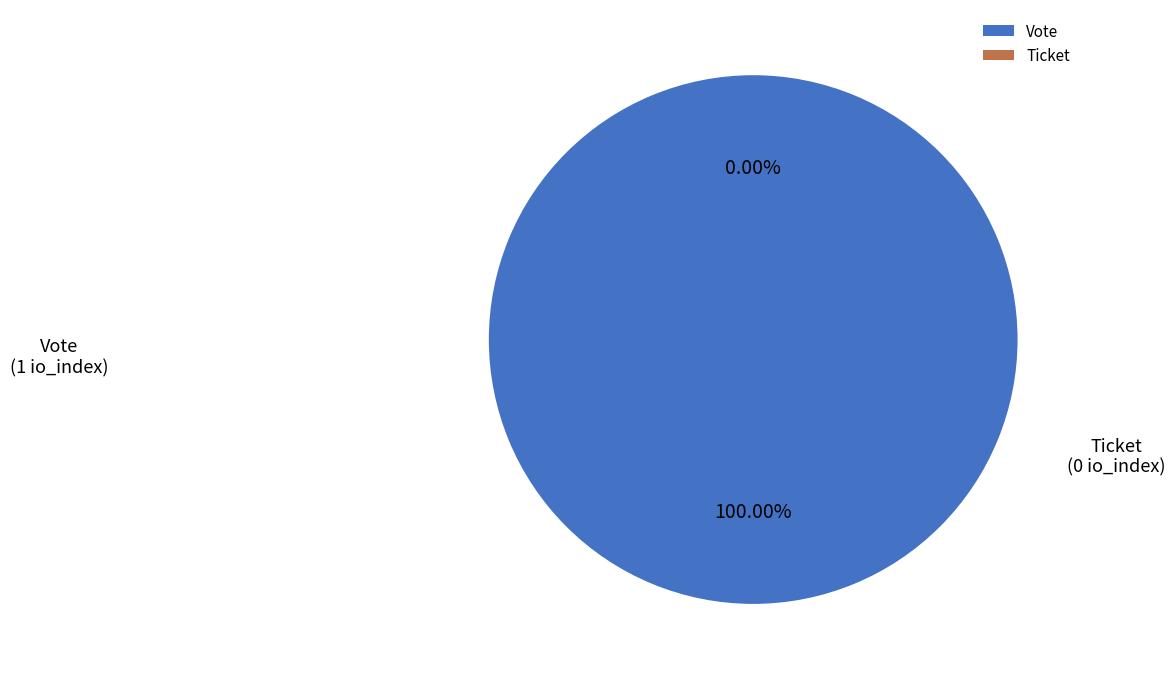

What is the total percentage of Vote and Ticket?

100.0%